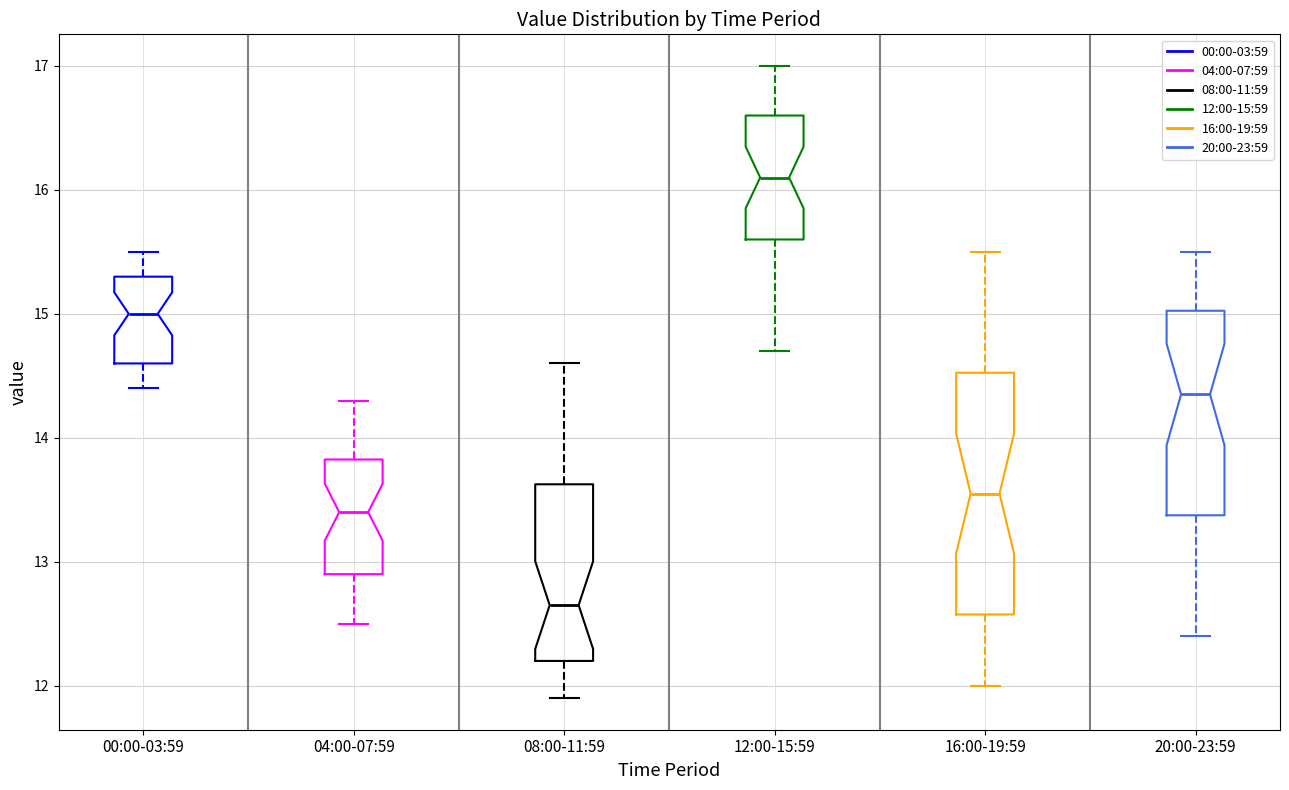

Which box's median line is the lowest?

08:00-11:59